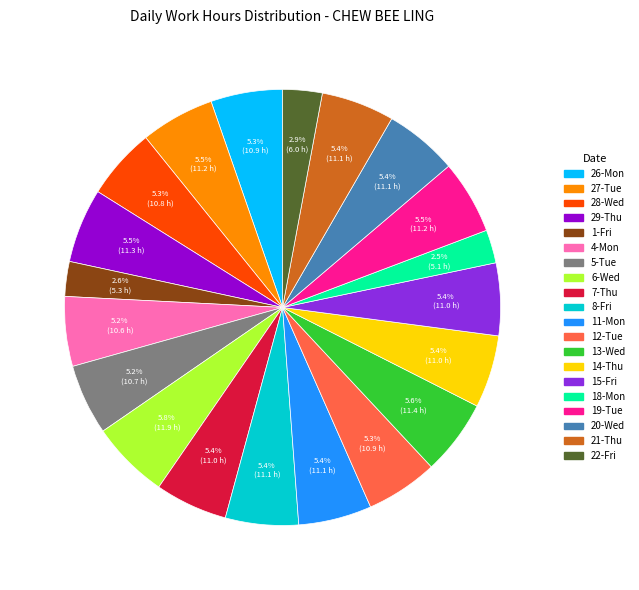

What is the ratio of the value at 22-Fri to the value at 7-Thu?

0.5